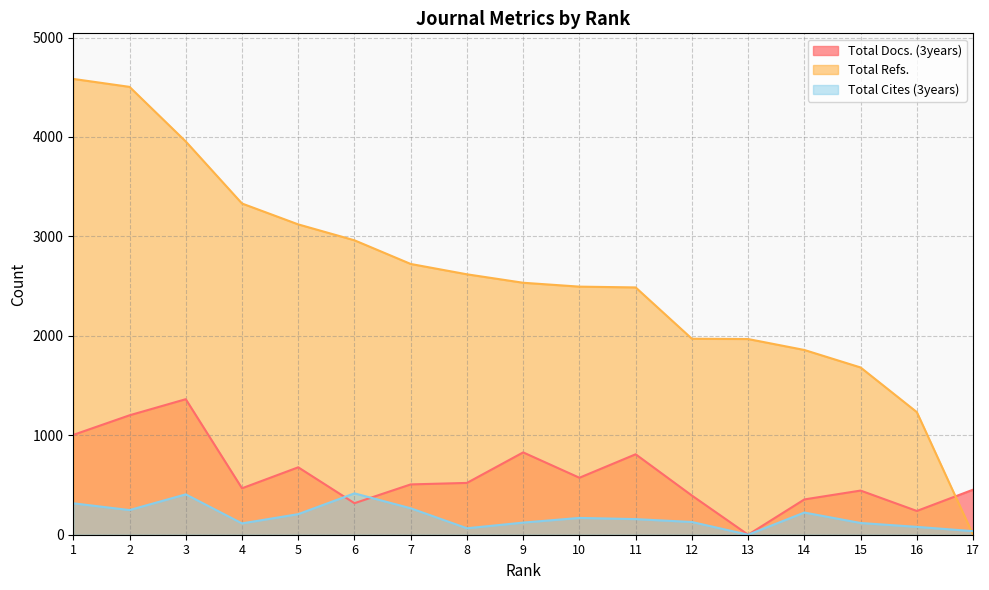

At how many categories does at least one series exceed 1890?

13